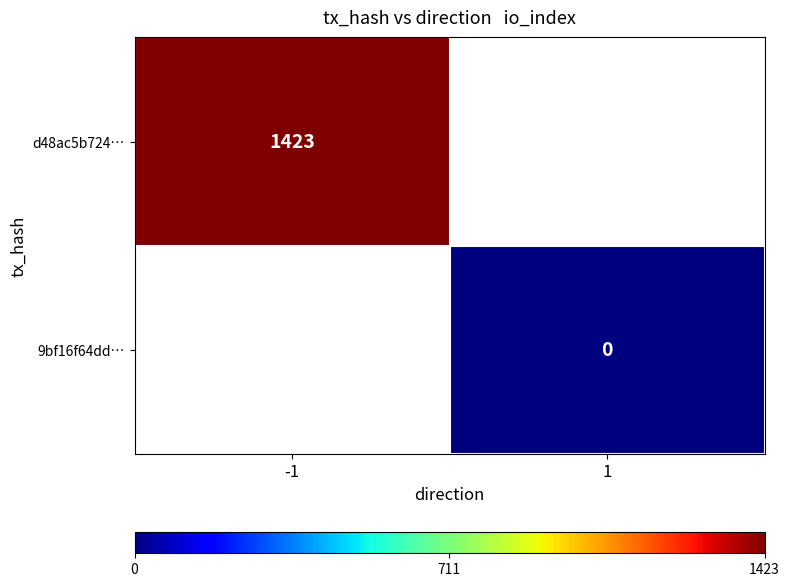

True or false: d48ac5b724… has a value of 1423 at -1.

True